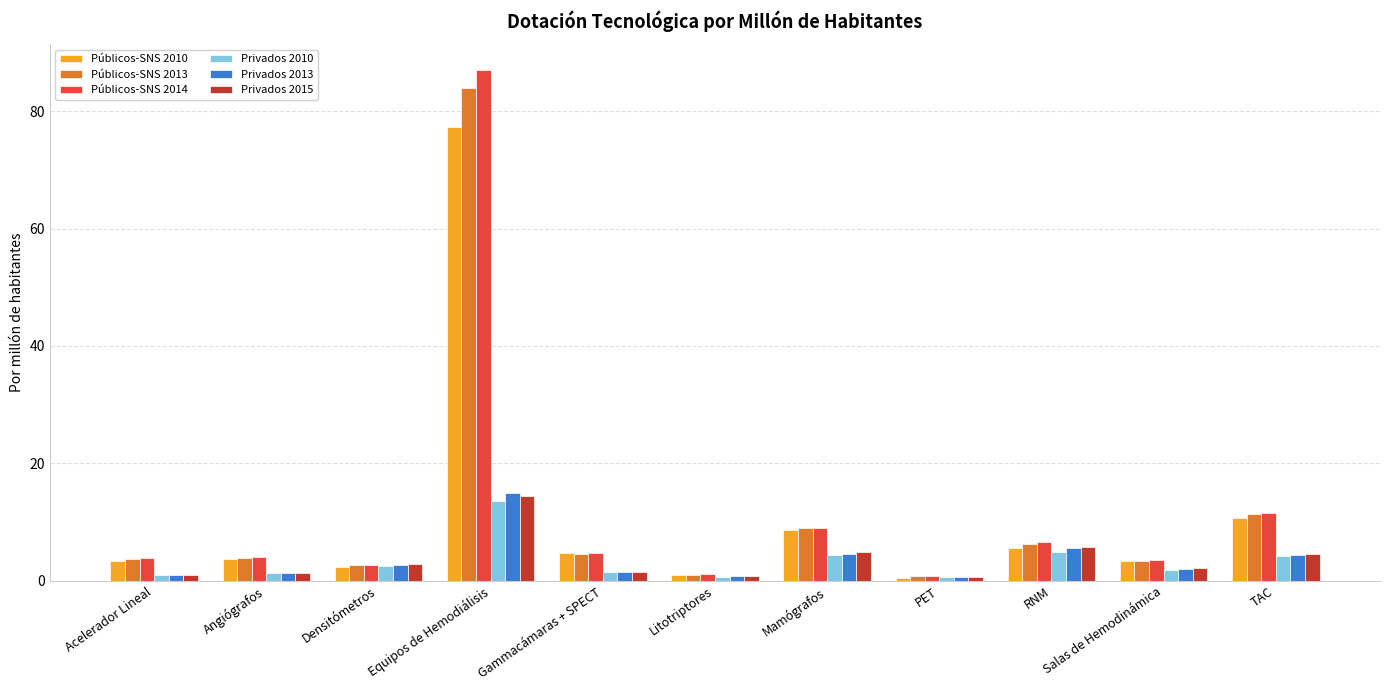

True or false: Privados 2013 has a value of 2.7 at Densitómetros.

True